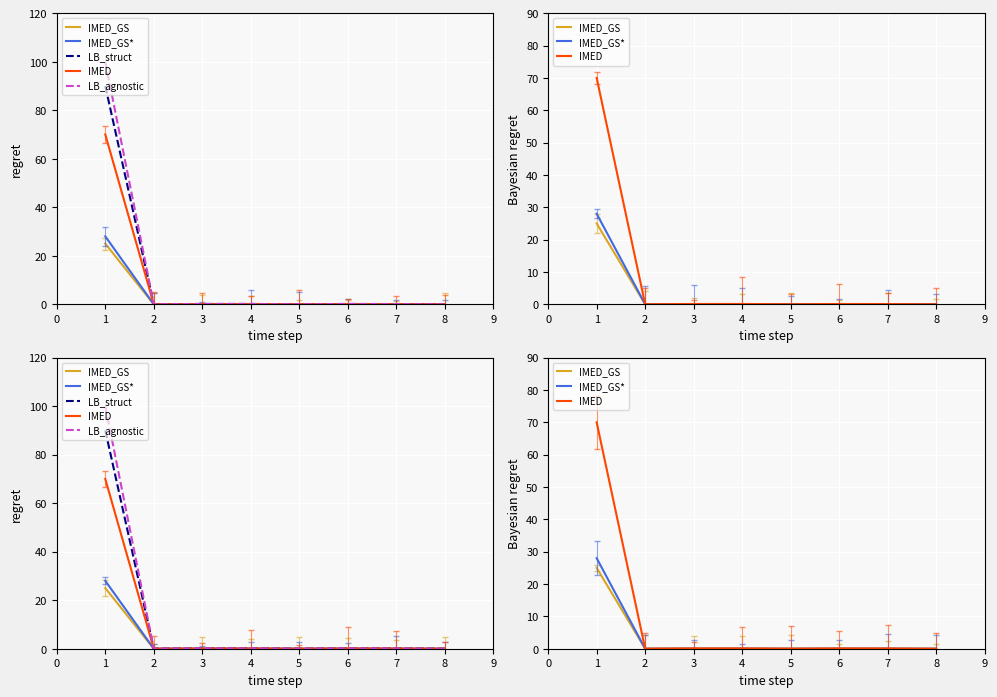

Is it true that IMED_GS* equals 0.0 at 6?

False